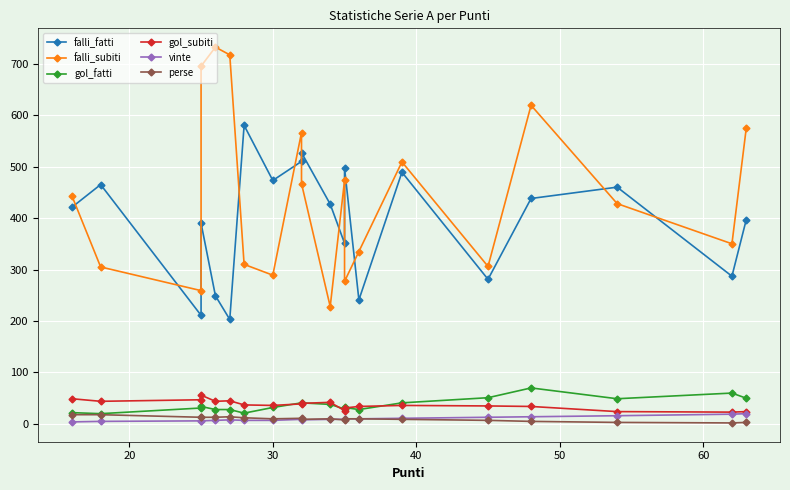

True or false: falli_subiti and gol_fatti intersect in this chart.

False